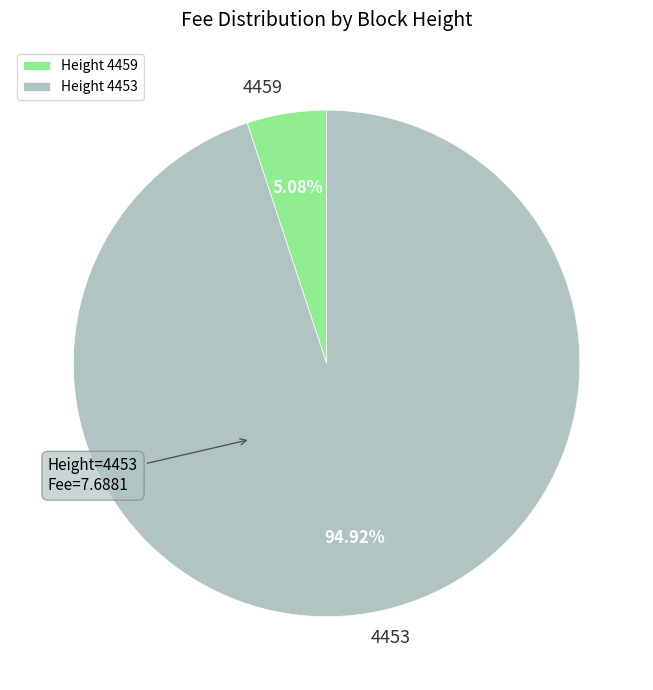

Combined, do Height 4453 and Height 4459 account for over 50%?

Yes